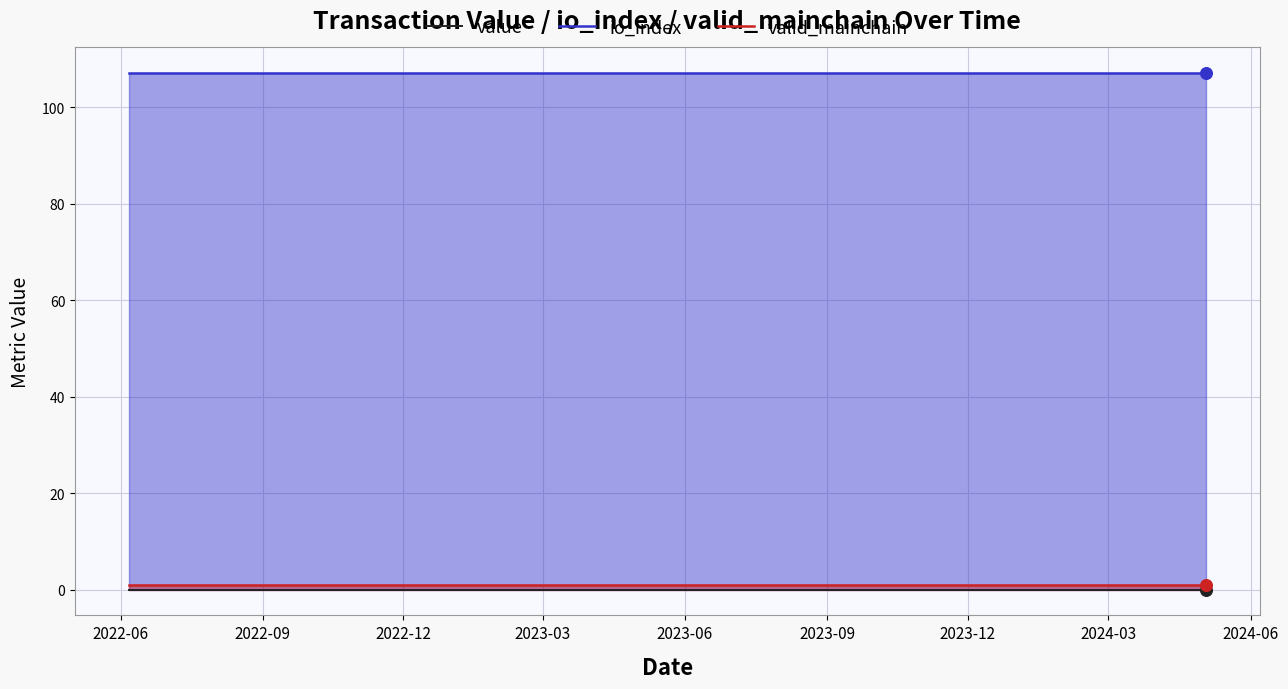

Which series reaches the minimum Y coordinate?

value